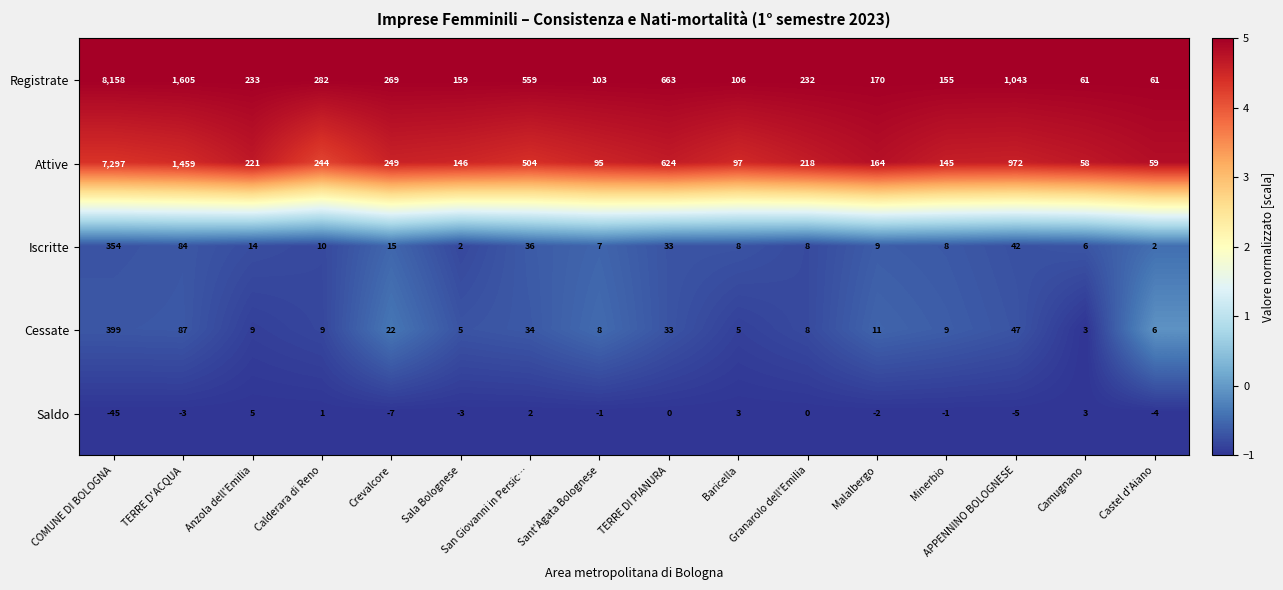

The Cessate series shows 6 at Castel d'Aiano. True or false?

True